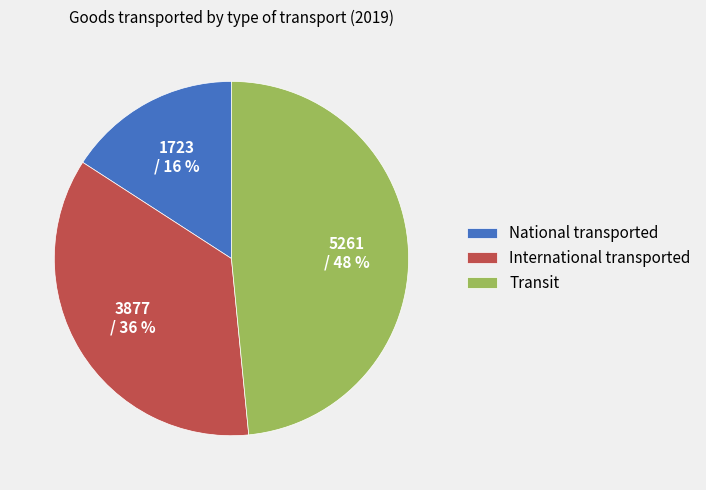

What percentage is the International transported slice, to the nearest percent?

36%